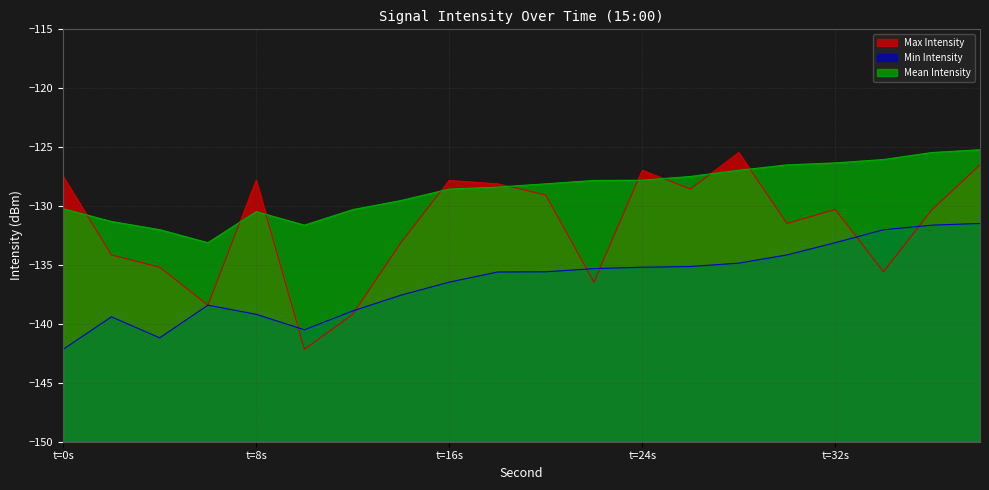

How many interior local valleys does the Min Intensity series have?

2